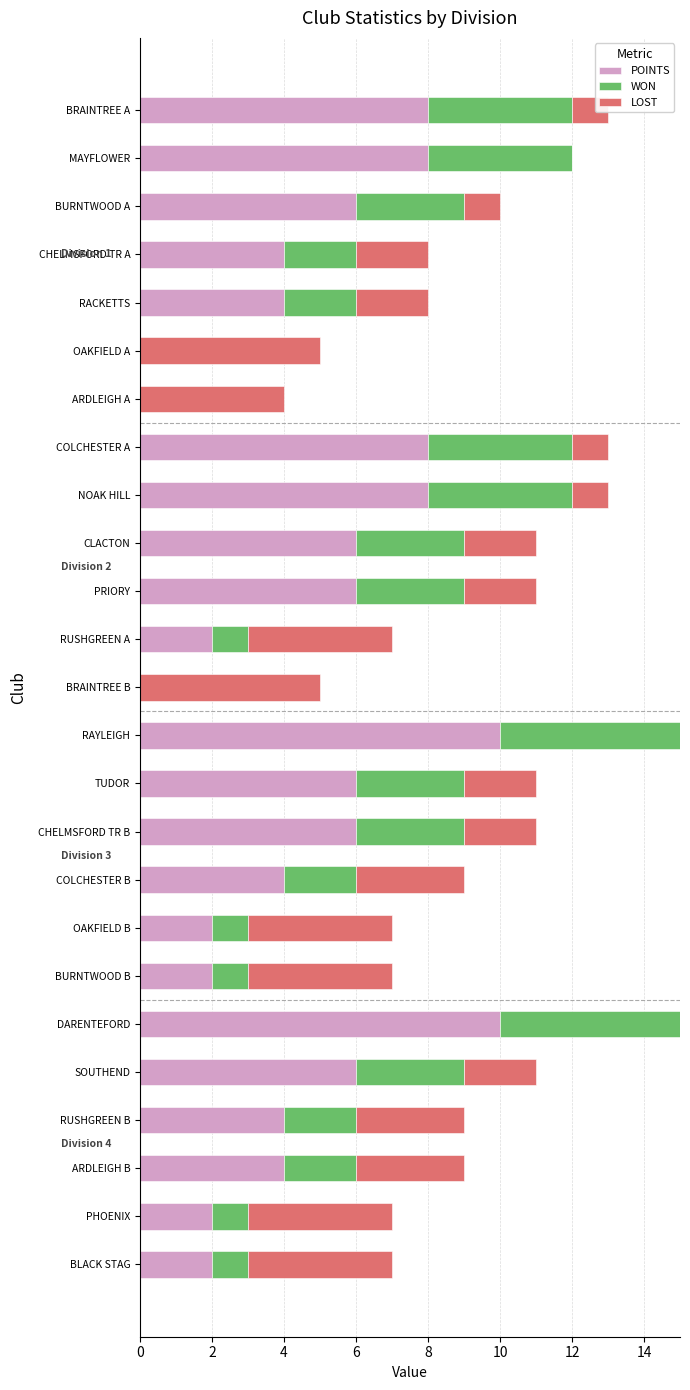

What is the total value across all series at SOUTHEND?

11